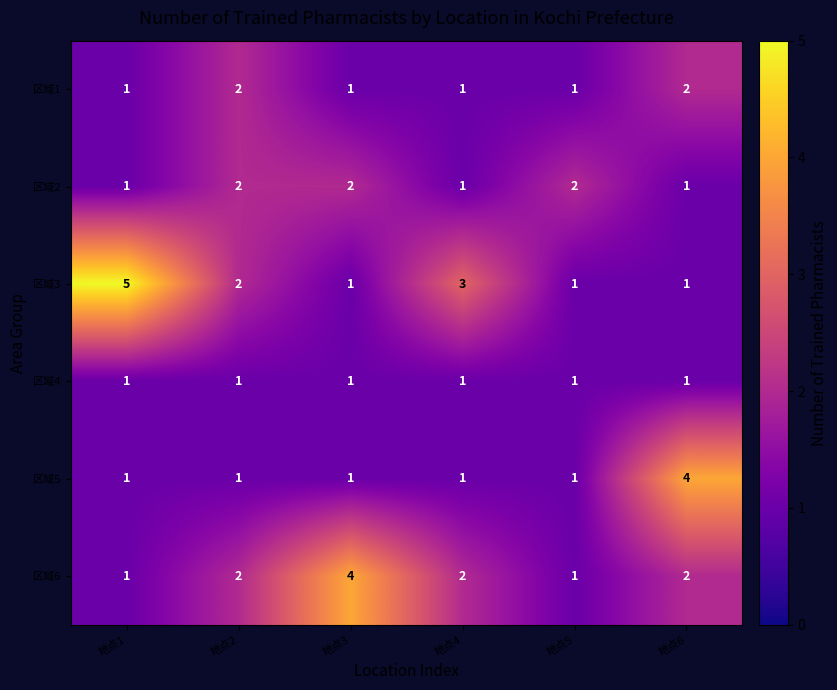

At which category is the sum across all series the highest?

地点6